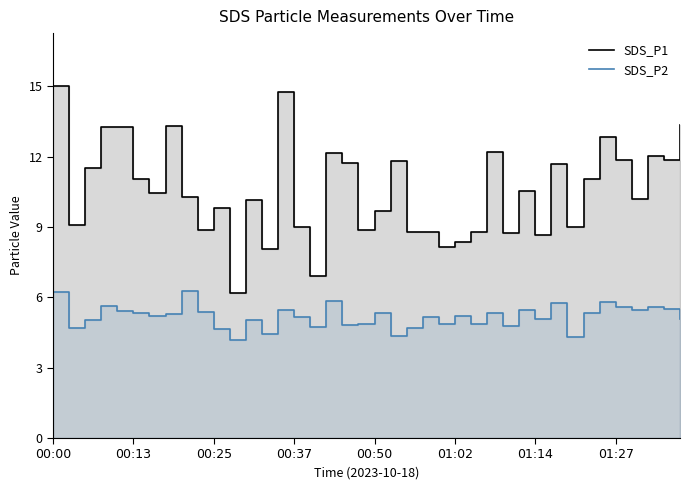

At which category is the sum across all series the highest?

00:00